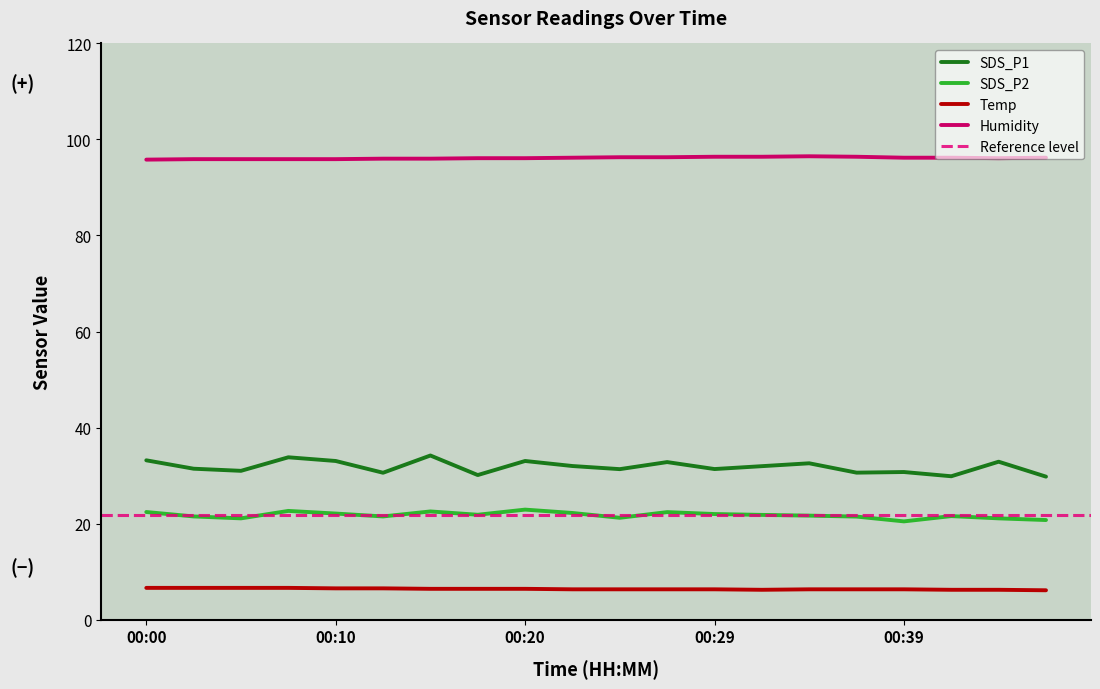

The value of SDS_P2 at 00:00 is 35.3. True or false?

False